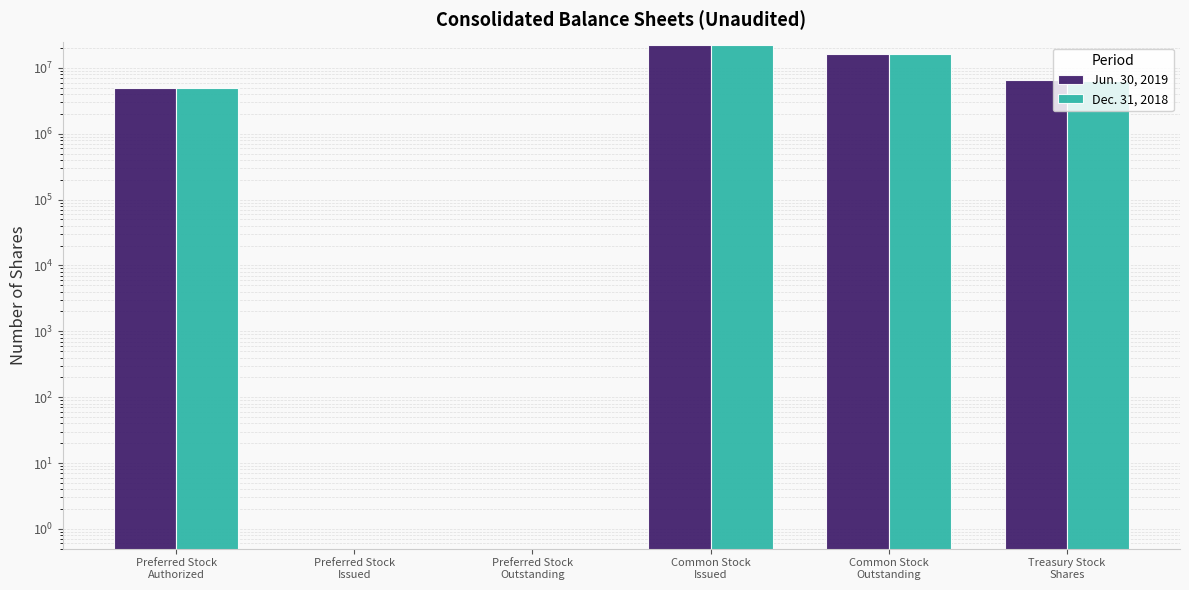

What is the value of the Jun. 30, 2019 bar at the 4th from the left?

22549931